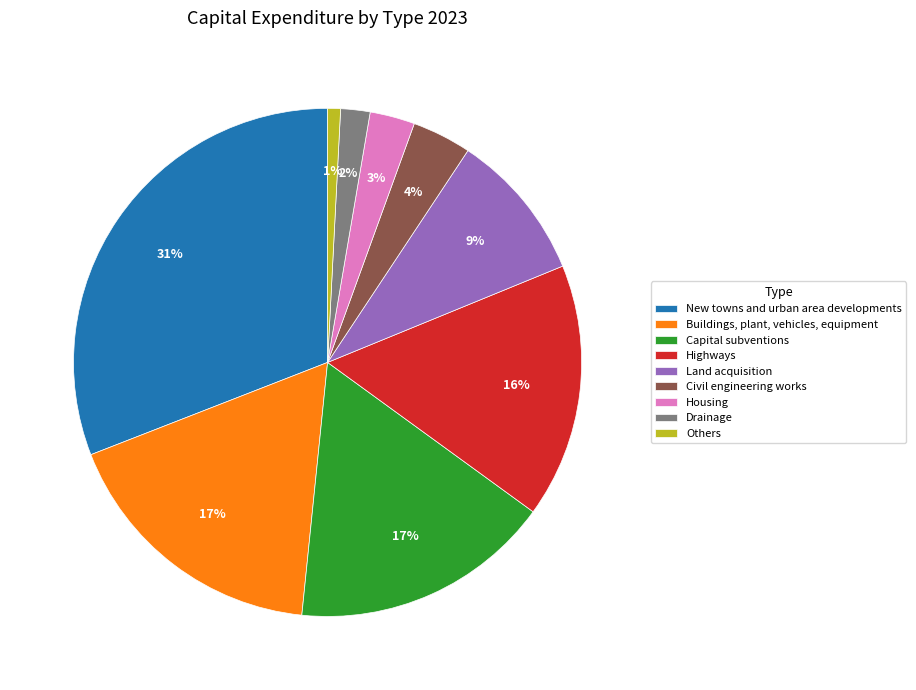

True or false: Others accounts for 11% of the total.

False